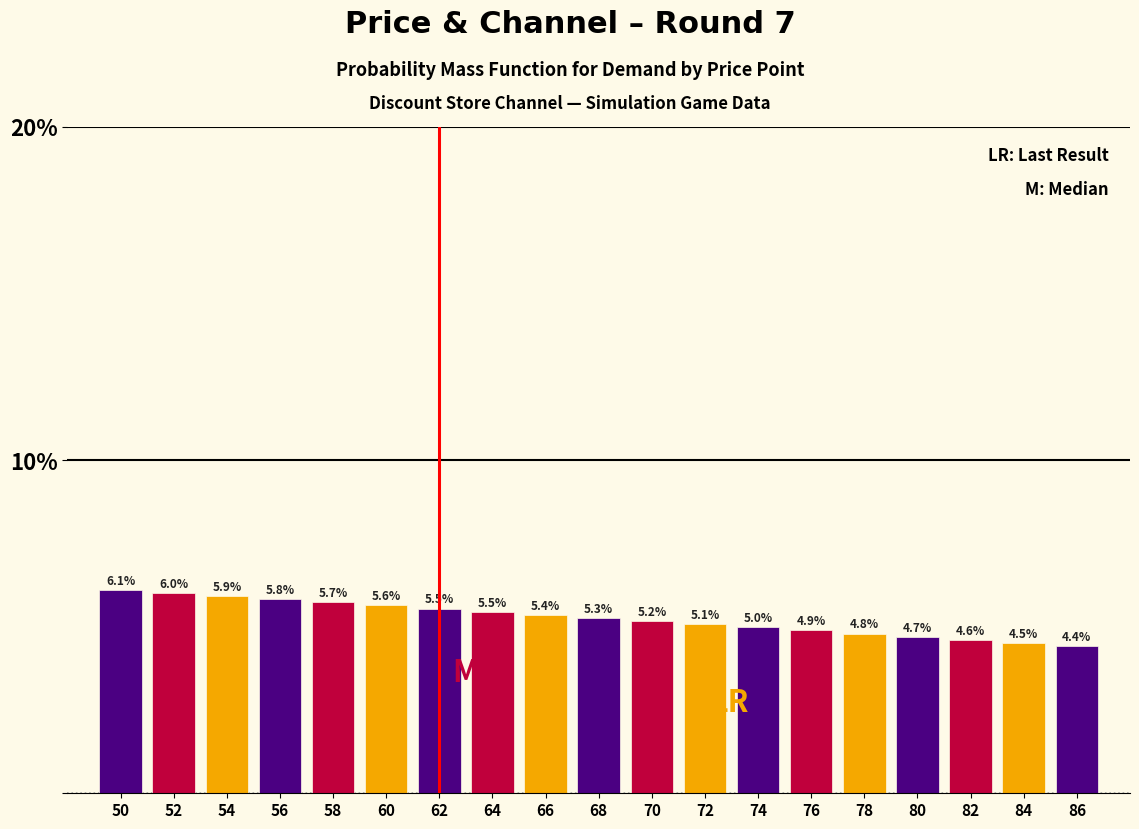

Reading right to left, extract all data points from this chart.

86=4.4	84=4.5	82=4.6	80=4.7	78=4.8	76=4.9	74=5.0	72=5.1	70=5.2	68=5.3	66=5.4	64=5.5	62=5.5	60=5.6	58=5.7	56=5.8	54=5.9	52=6.0	50=6.1